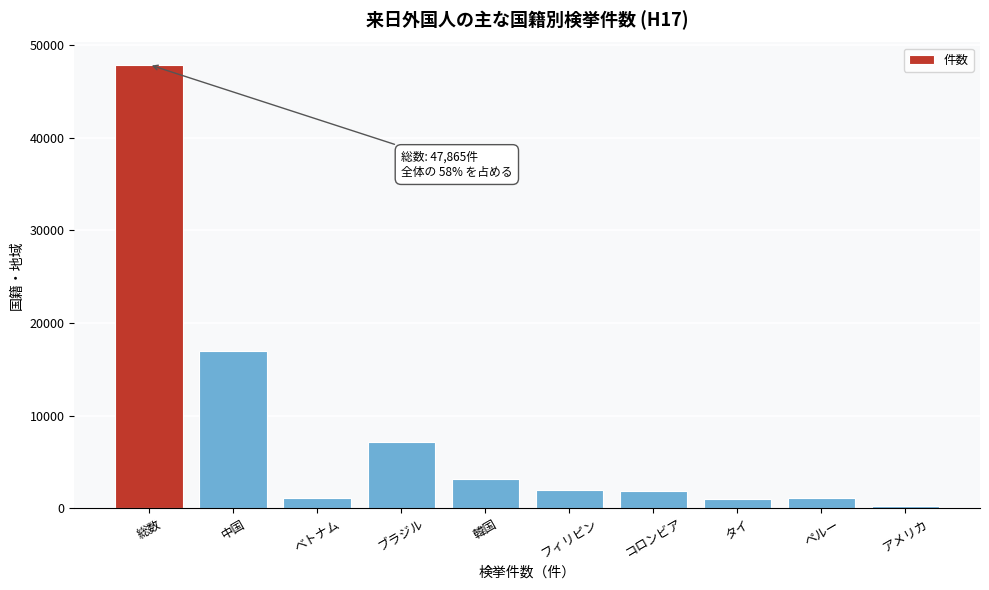

What is the maximum value shown in the chart?

47865